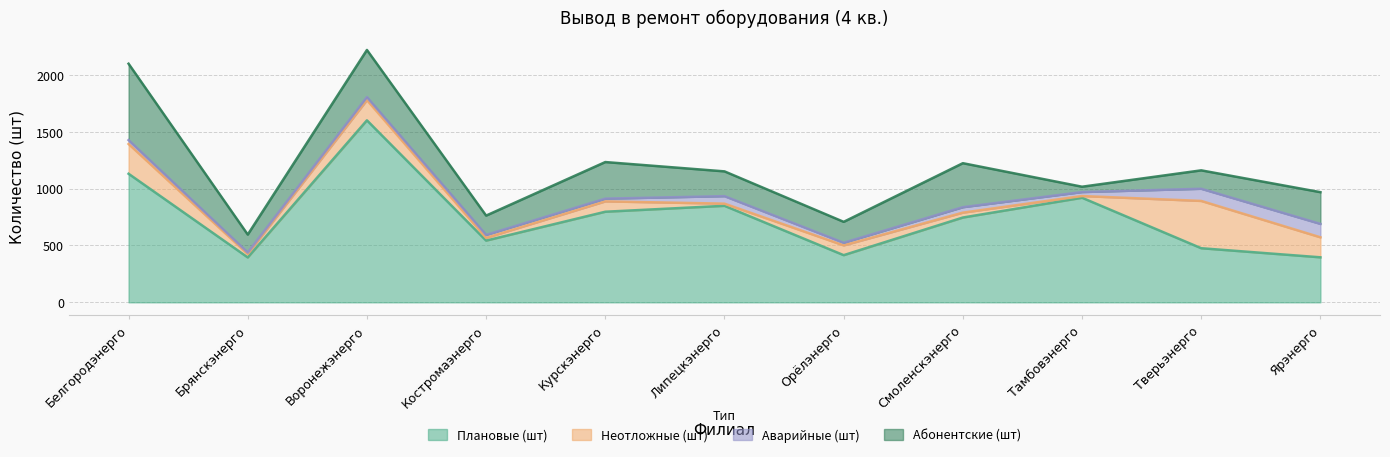

What is the total value across all series at Курскэнерго?

1234